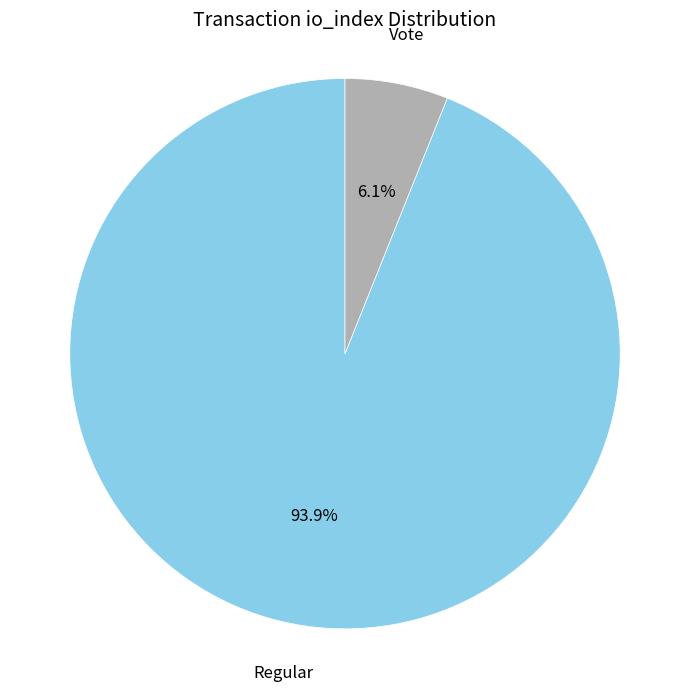

Combined, do Regular and Vote account for over 50%?

Yes